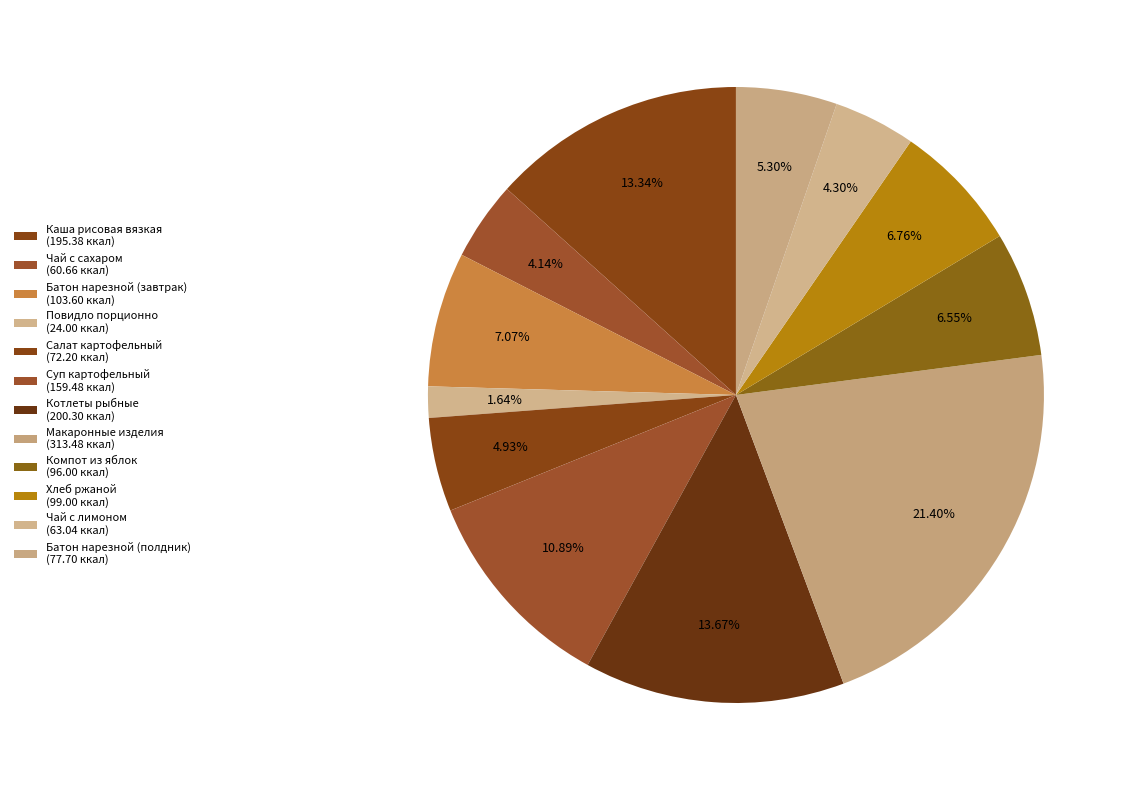

To the nearest percent, what is the average slice percentage?

8%